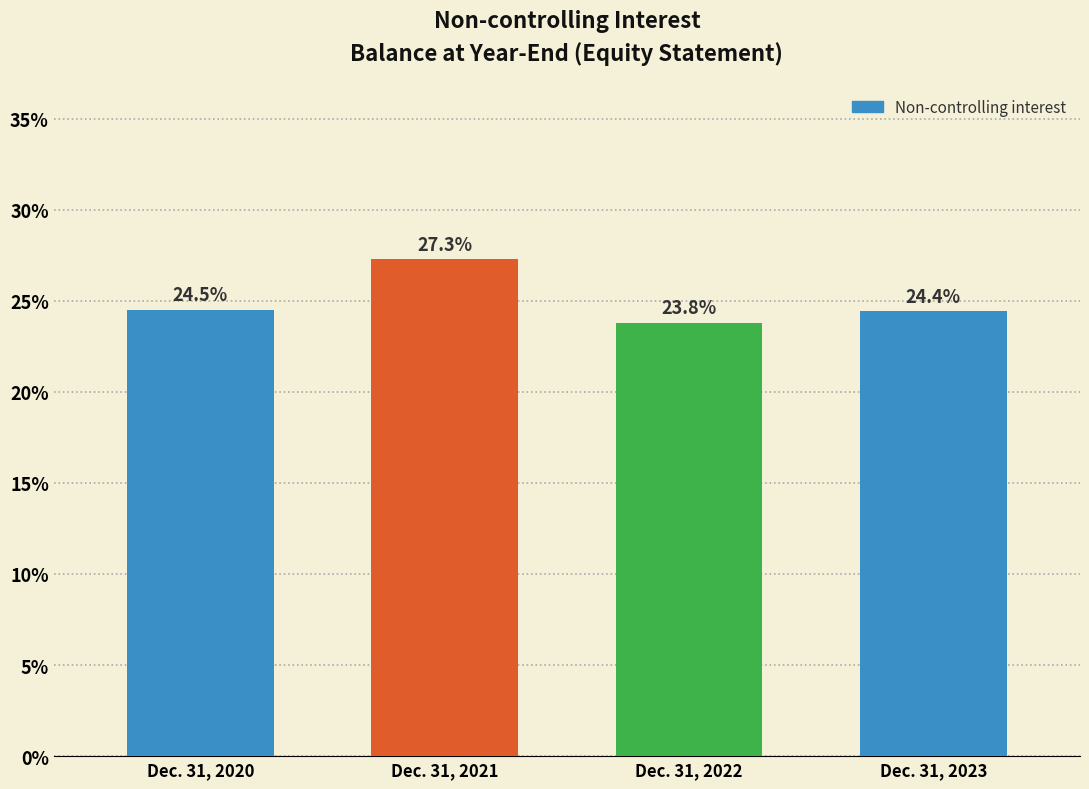

Reading left to right, what are all the values shown in this chart?

24.5	27.3	23.8	24.4